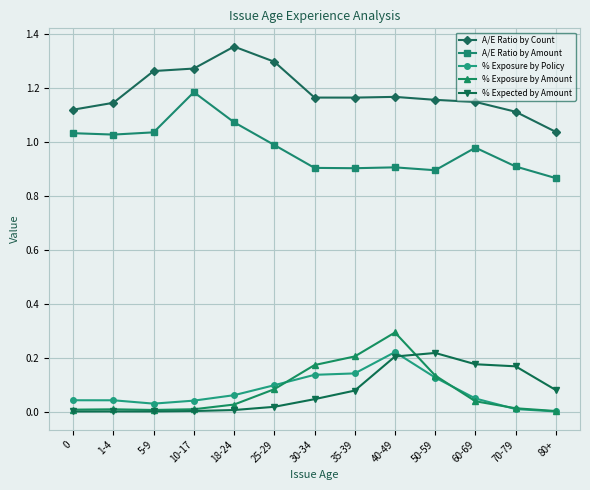

What is the label of the 7th point from the left?

30-34